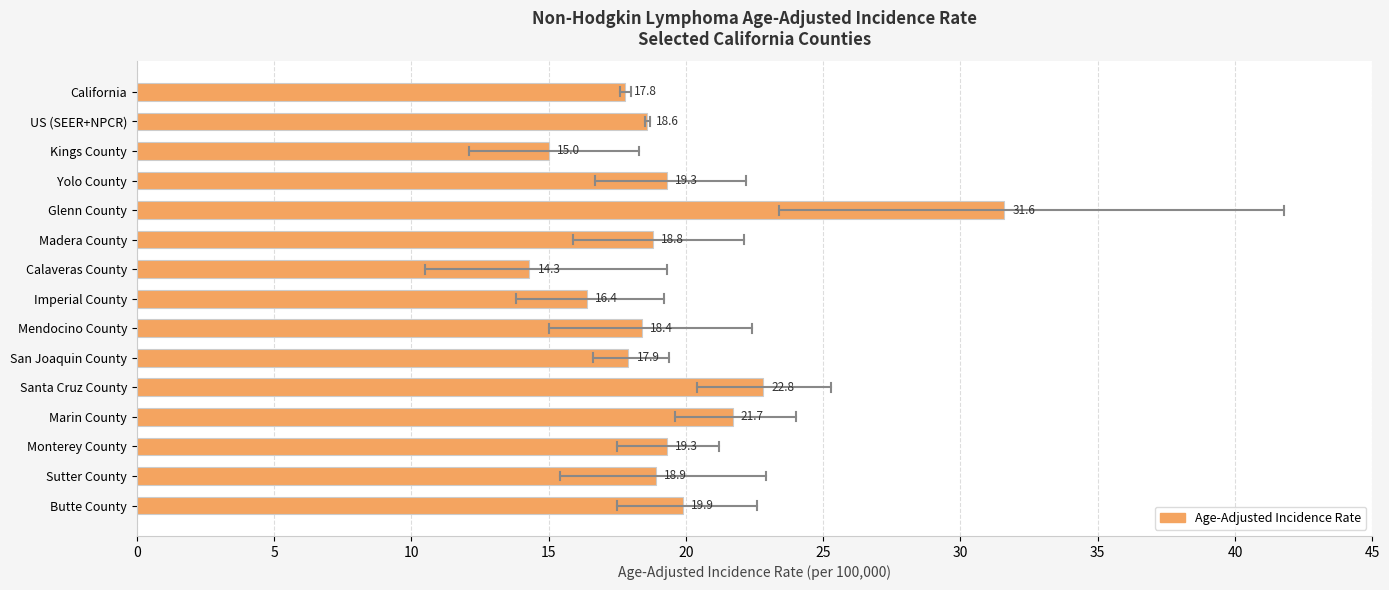

What is the smallest value displayed?

14.3